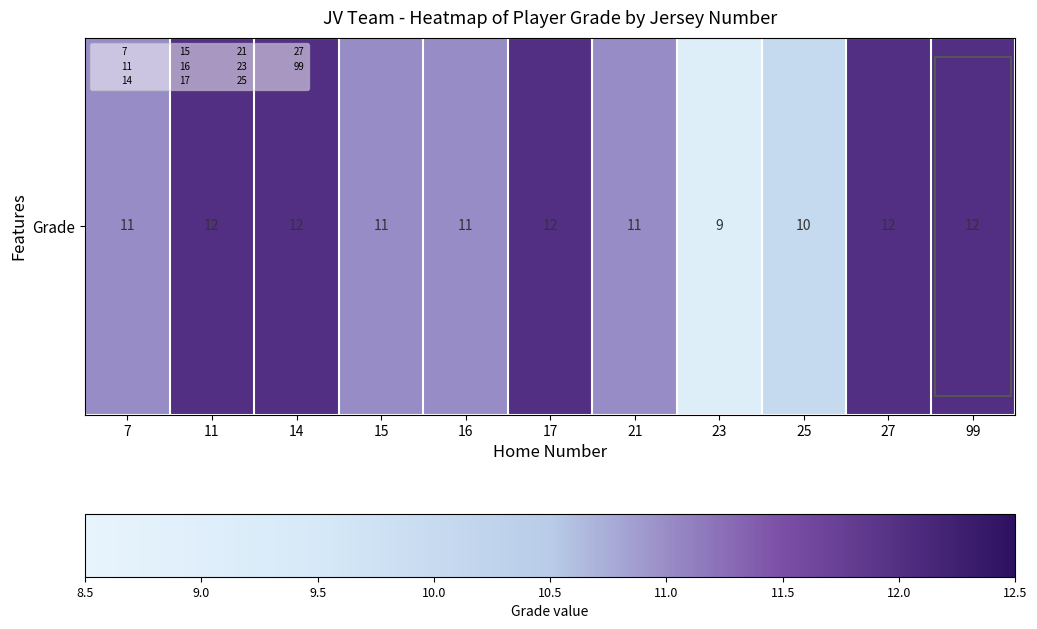

The chart shows a value of 20 at 27. True or false?

False